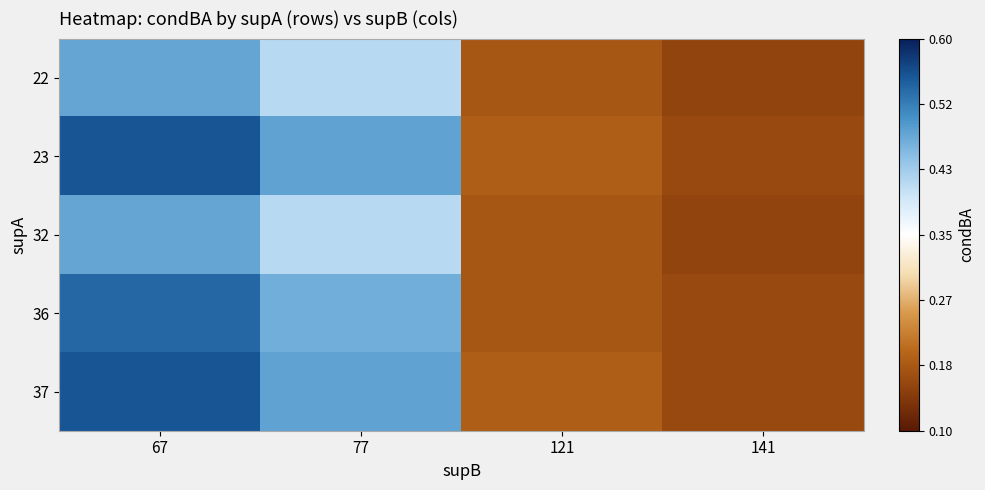

Which has a higher value, 77 or 141?

77